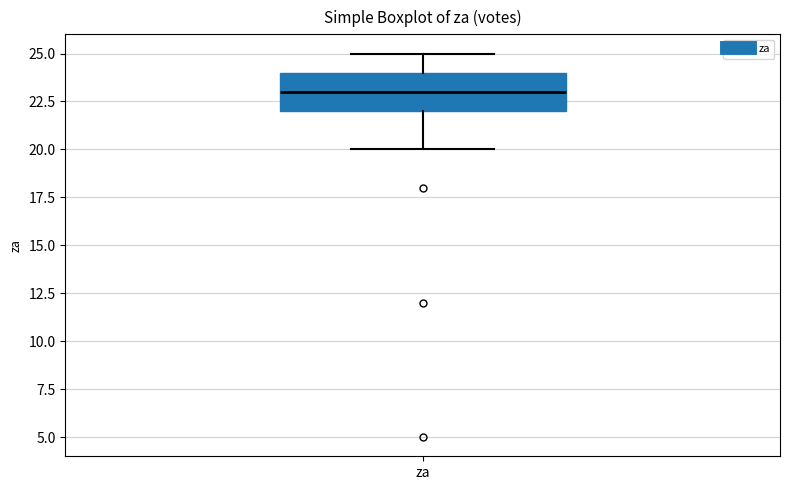

Transcribe this box plot: give where the median line is, the range the box spans, and where the two whiskers end, as read against the y-axis. The values are not printed on the chart, so give them approximately, as read against the axis.

median 23, box 22 to 24, whiskers 20 to 25